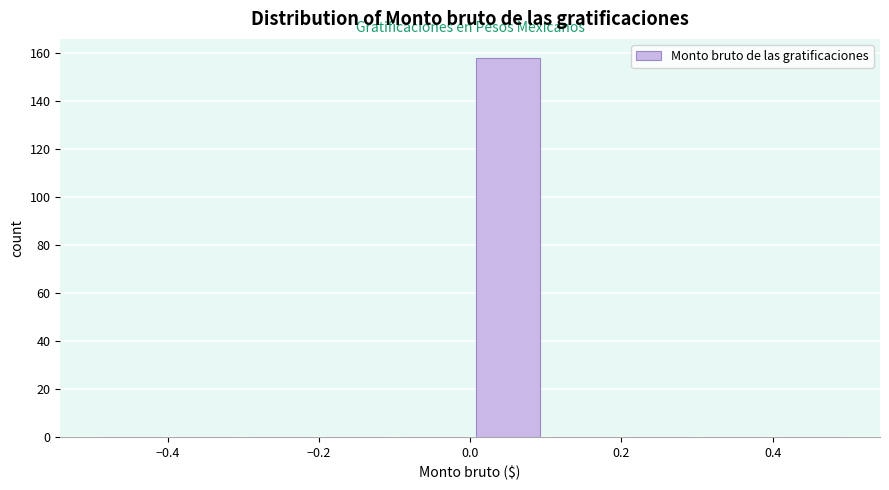

Reading left to right, list every bar in this chart as the range it spans on the x-axis followed by its height. The values are not printed on the chart, so give them approximately, as read against the axis.

-0.5 to -0.4: 0
-0.4 to -0.3: 0
-0.3 to -0.2: 0
-0.2 to -0.1: 0
-0.1 to 0.0: 0
0.0 to 0.1: 158
0.1 to 0.2: 0
0.2 to 0.3: 0
0.3 to 0.4: 0
0.4 to 0.5: 0